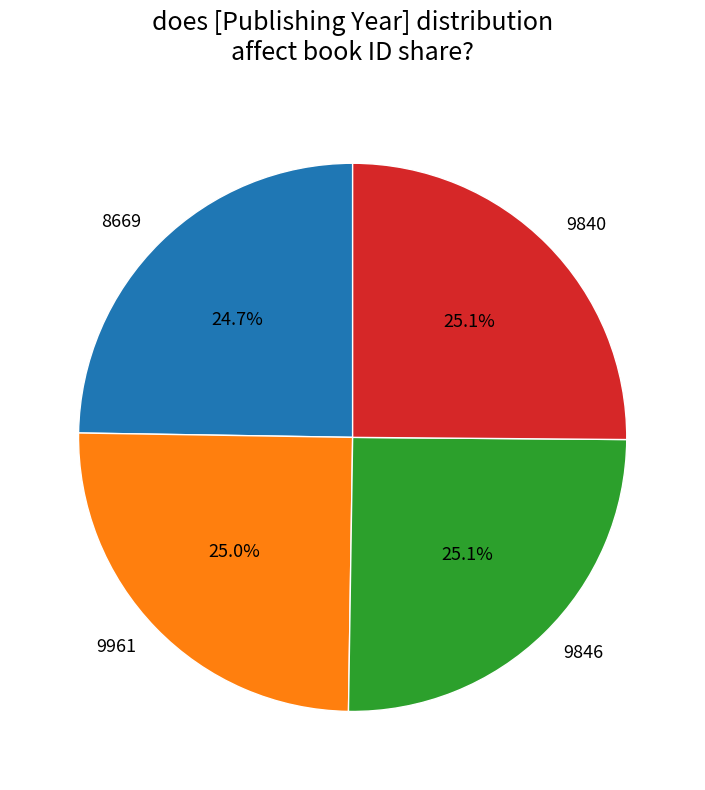

The 9840 slice represents 32% of the pie. True or false?

False